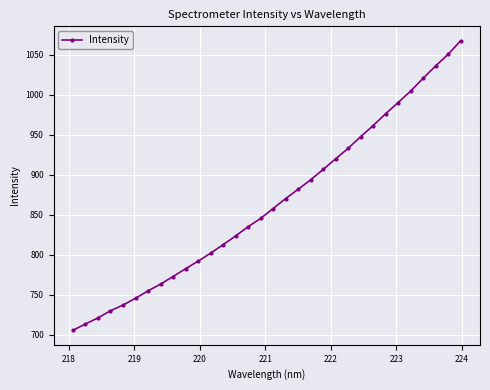

What is the sum of all values?

27656.9